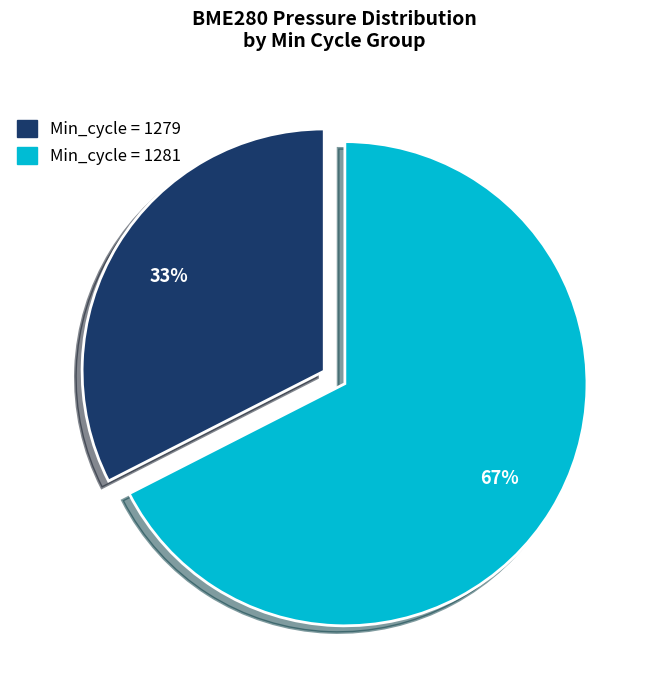

To the nearest percent, what is the average slice percentage?

50%